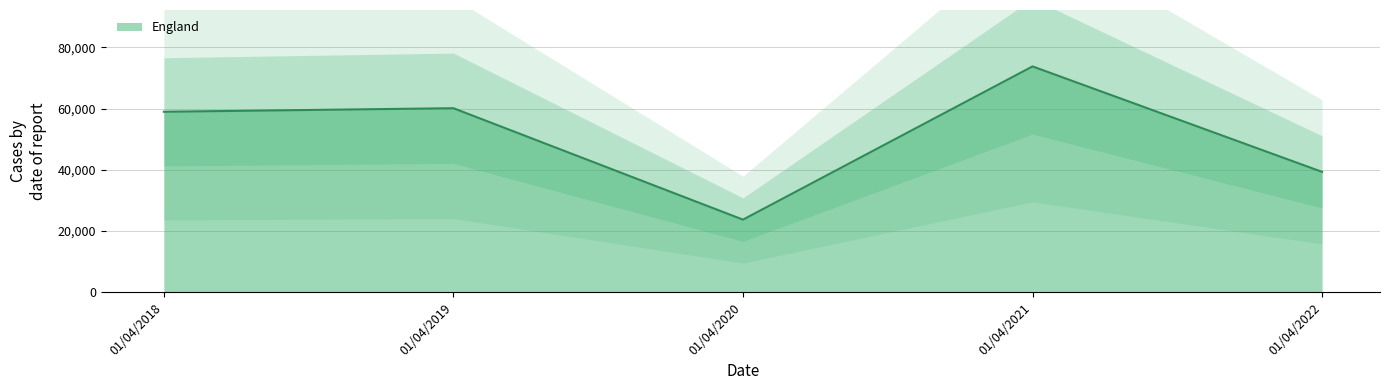

Reading left to right, what are all the values shown in this chart?

58939	60107	23673	73773	39289